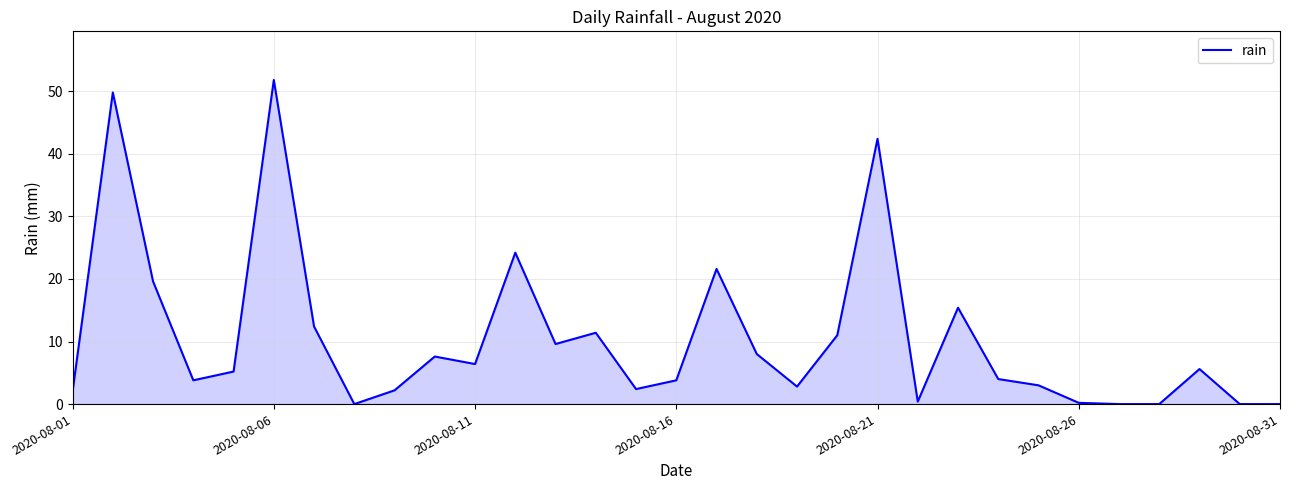

What is the average value?

10.5